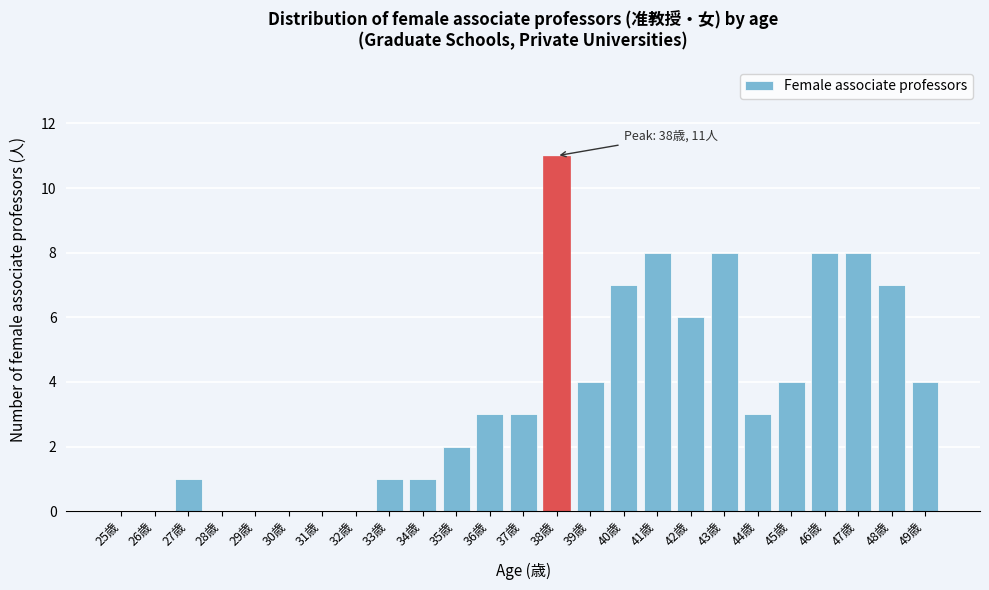

Reading left to right, transcribe all the data shown in this chart.

25歳=0	26歳=0	27歳=1	28歳=0	29歳=0	30歳=0	31歳=0	32歳=0	33歳=1	34歳=1	35歳=2	36歳=3	37歳=3	38歳=11	39歳=4	40歳=7	41歳=8	42歳=6	43歳=8	44歳=3	45歳=4	46歳=8	47歳=8	48歳=7	49歳=4